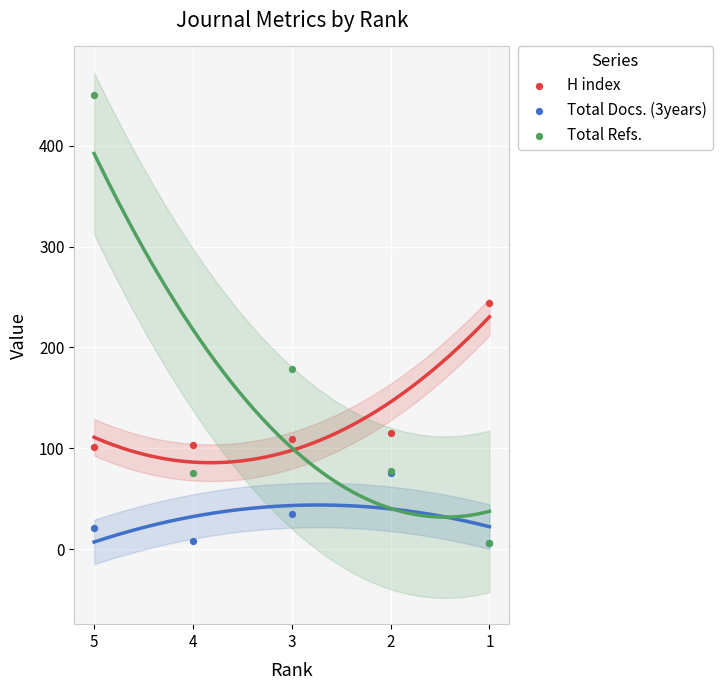

Which series has the widest spread of Y values?

Total Refs.